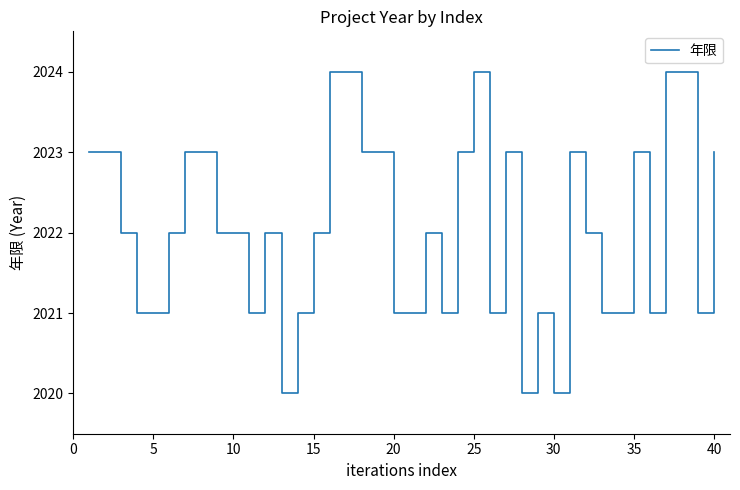

What is the smallest value displayed?

2020